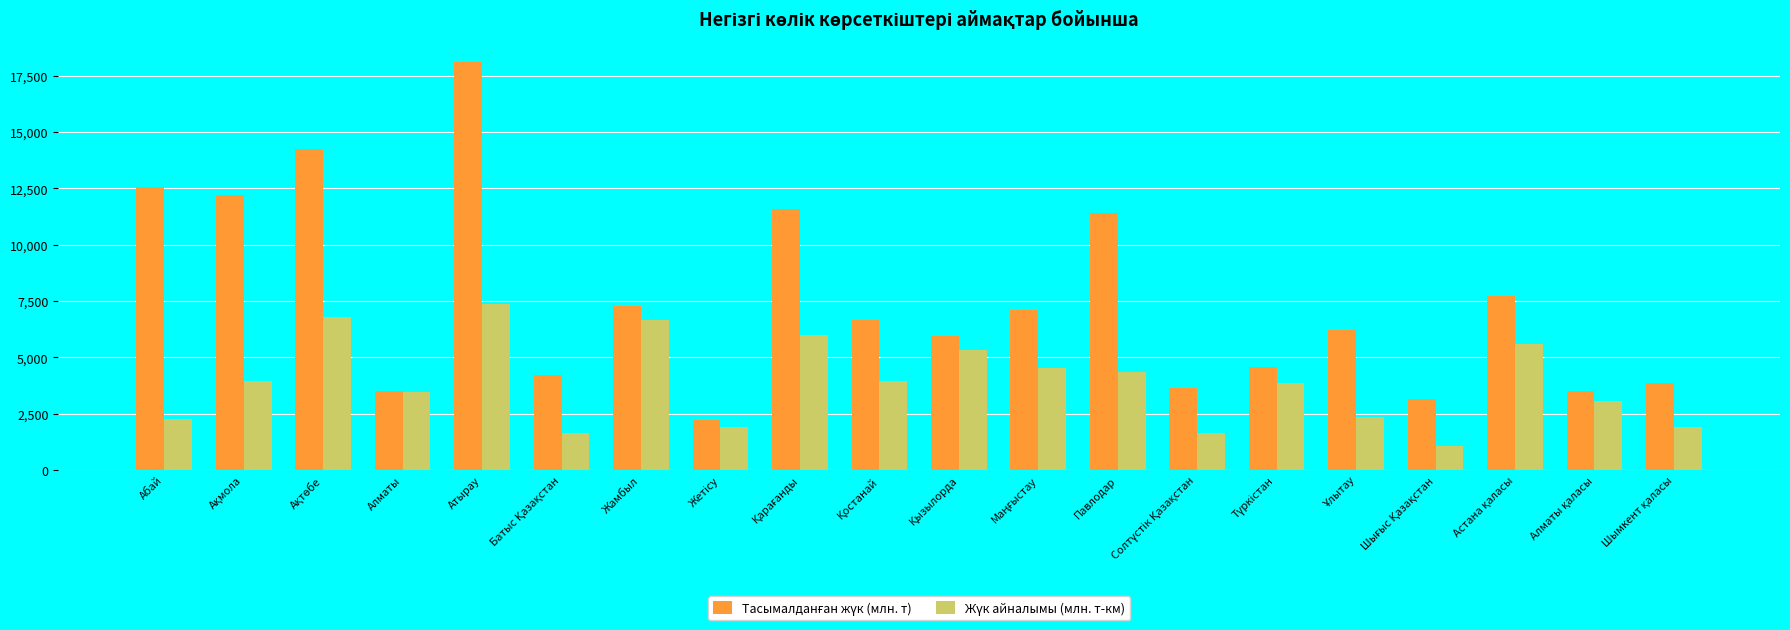

How many groups of bars are there?

20